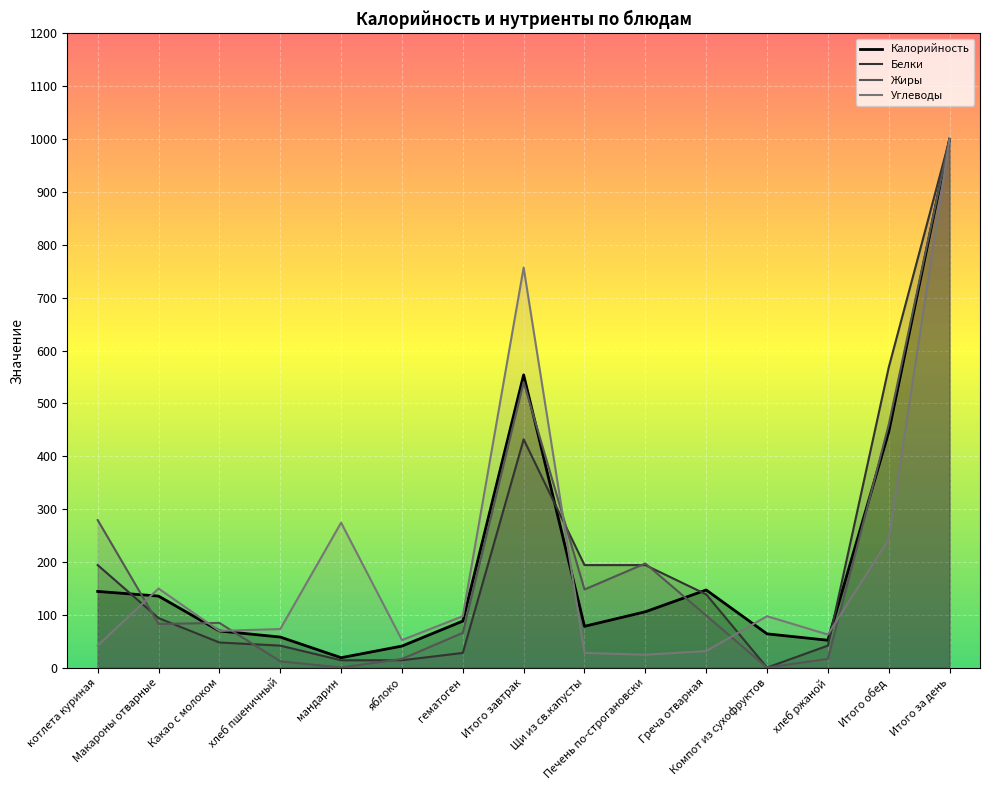

What value does the Белки series have at Итого обед?

568.0